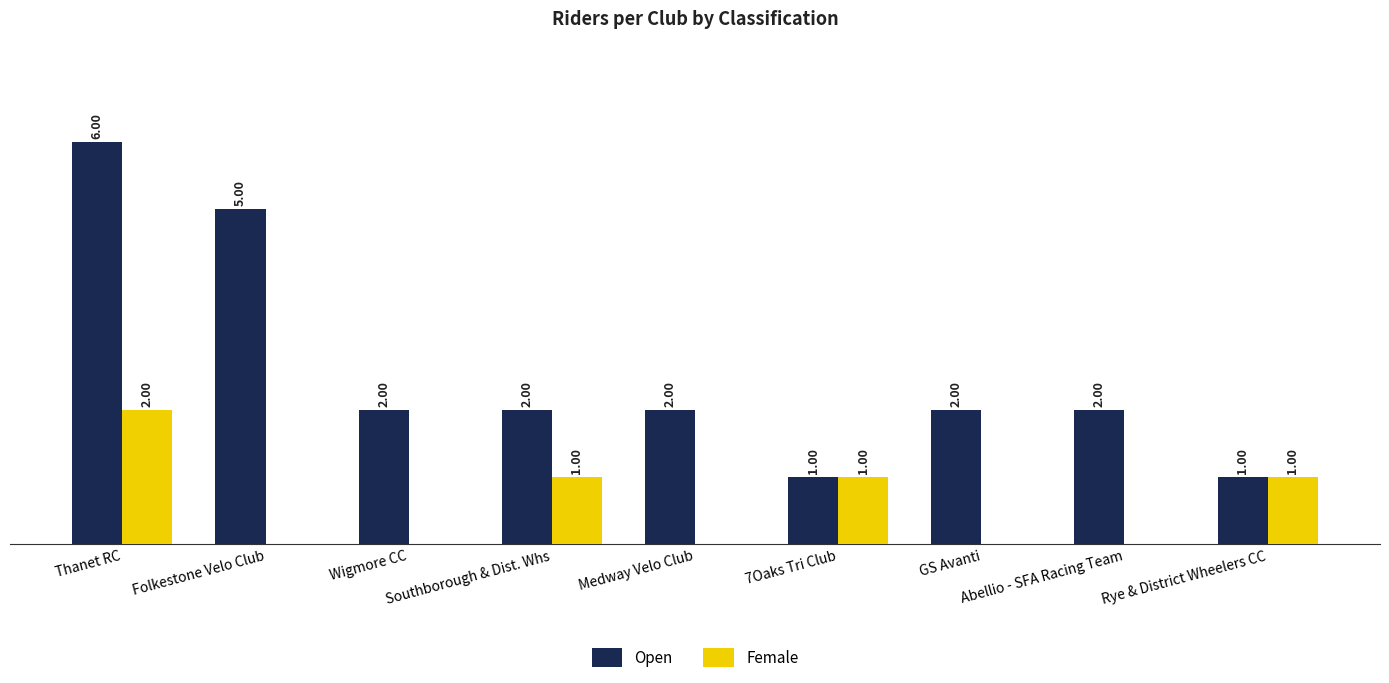

Is the value of Female at Folkestone Velo Club greater than the value of Open at Wigmore CC?

No